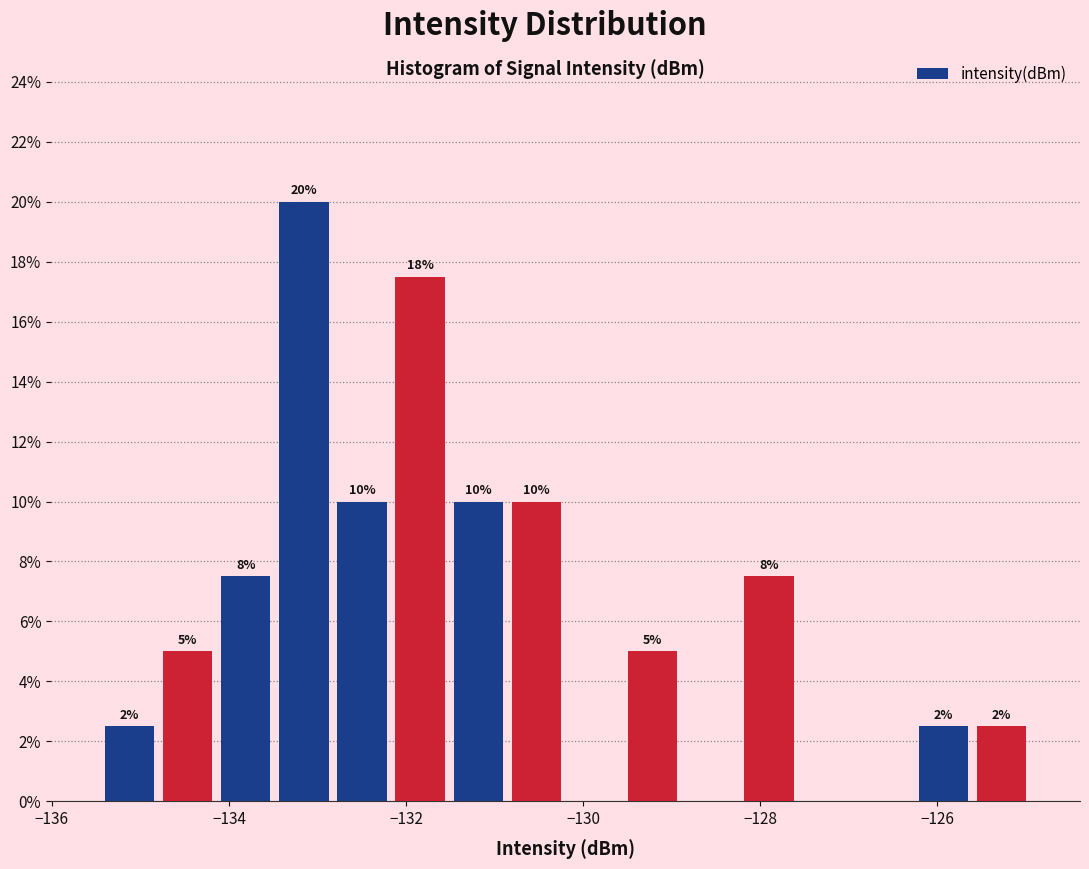

Read against the x-axis, roughly where is the centre of the tallest bar?

-133.2